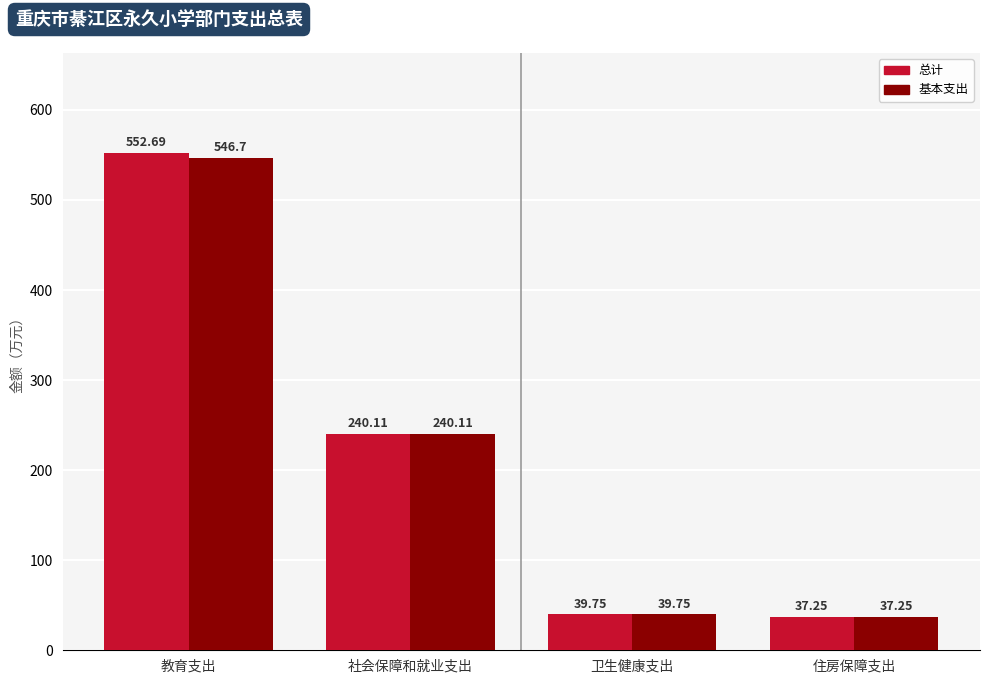

What are all the series names shown in the legend?

总计, 基本支出